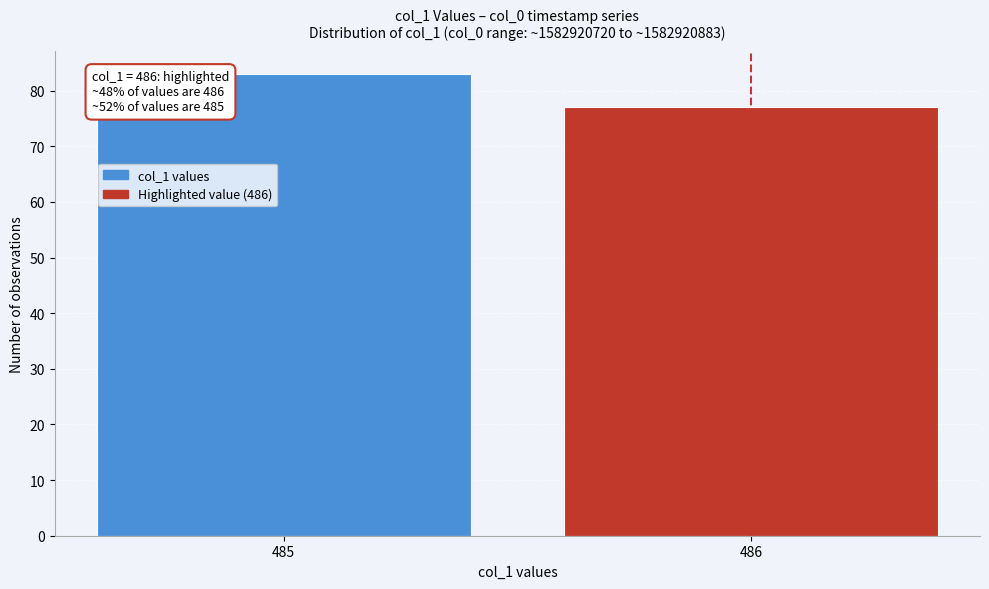

Reading right to left, transcribe all the data shown in this chart.

77	83